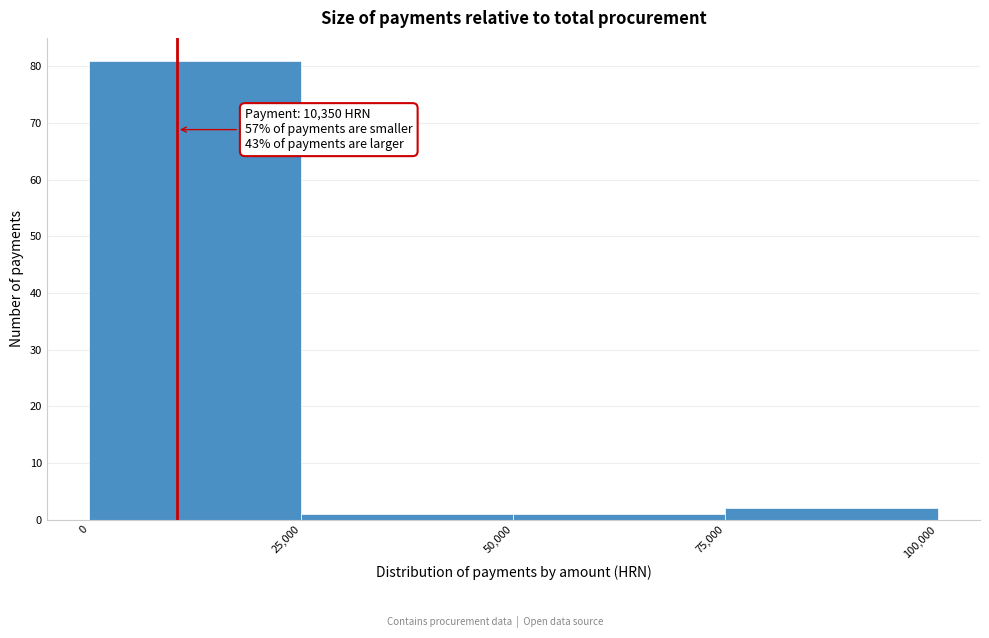

Which range on the x-axis has the tallest bar?

0 to 25,000